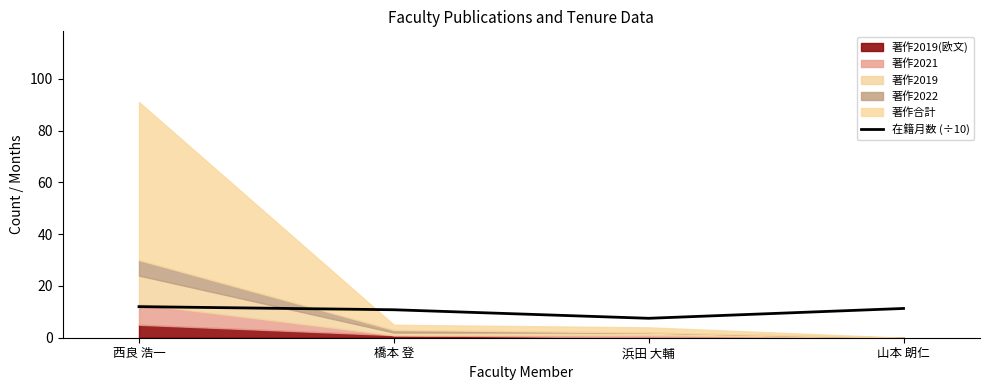

What is the ratio of the value at 西良 浩一 to the value at 山本 朗仁?

1.1